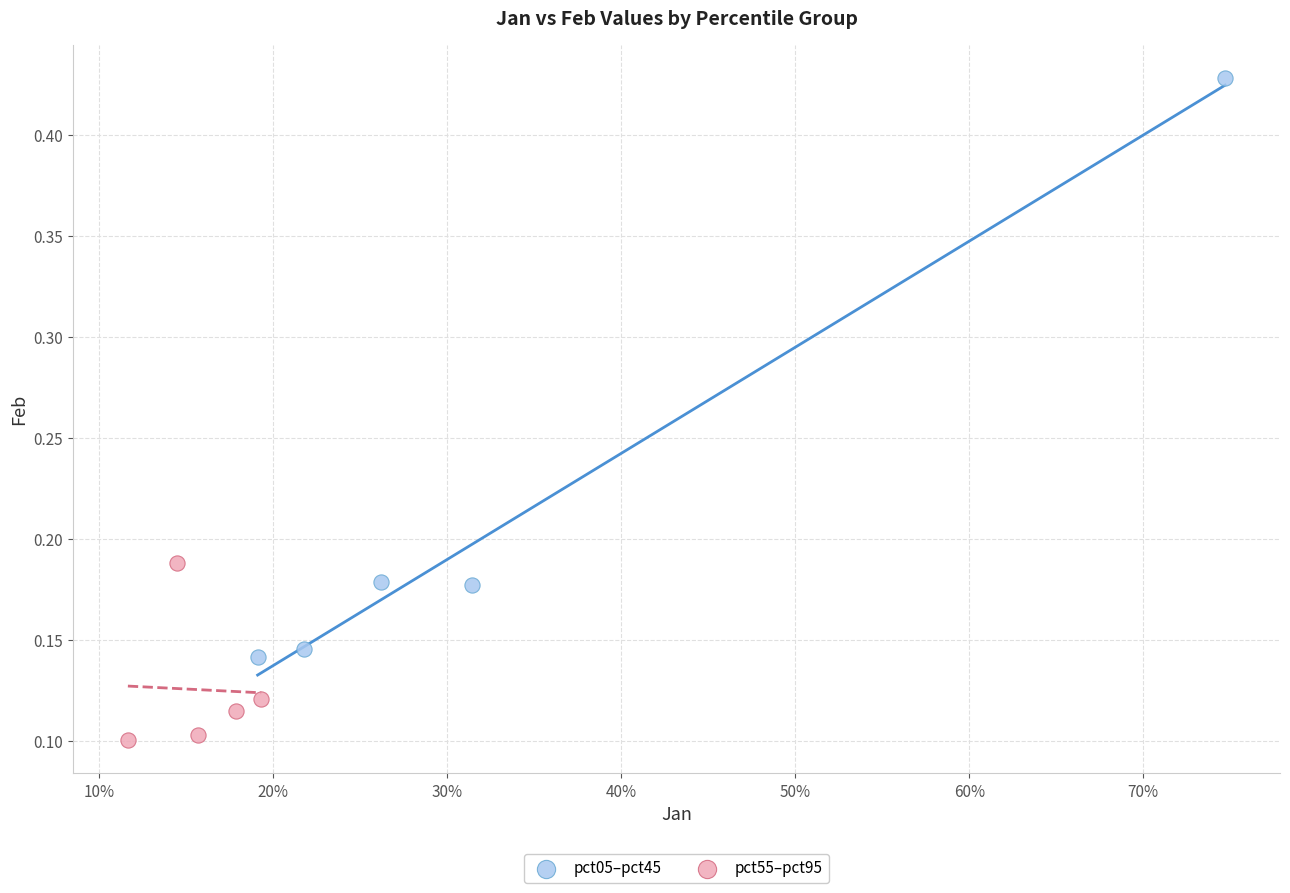

Which series has the widest spread of Y values?

pct05–pct45